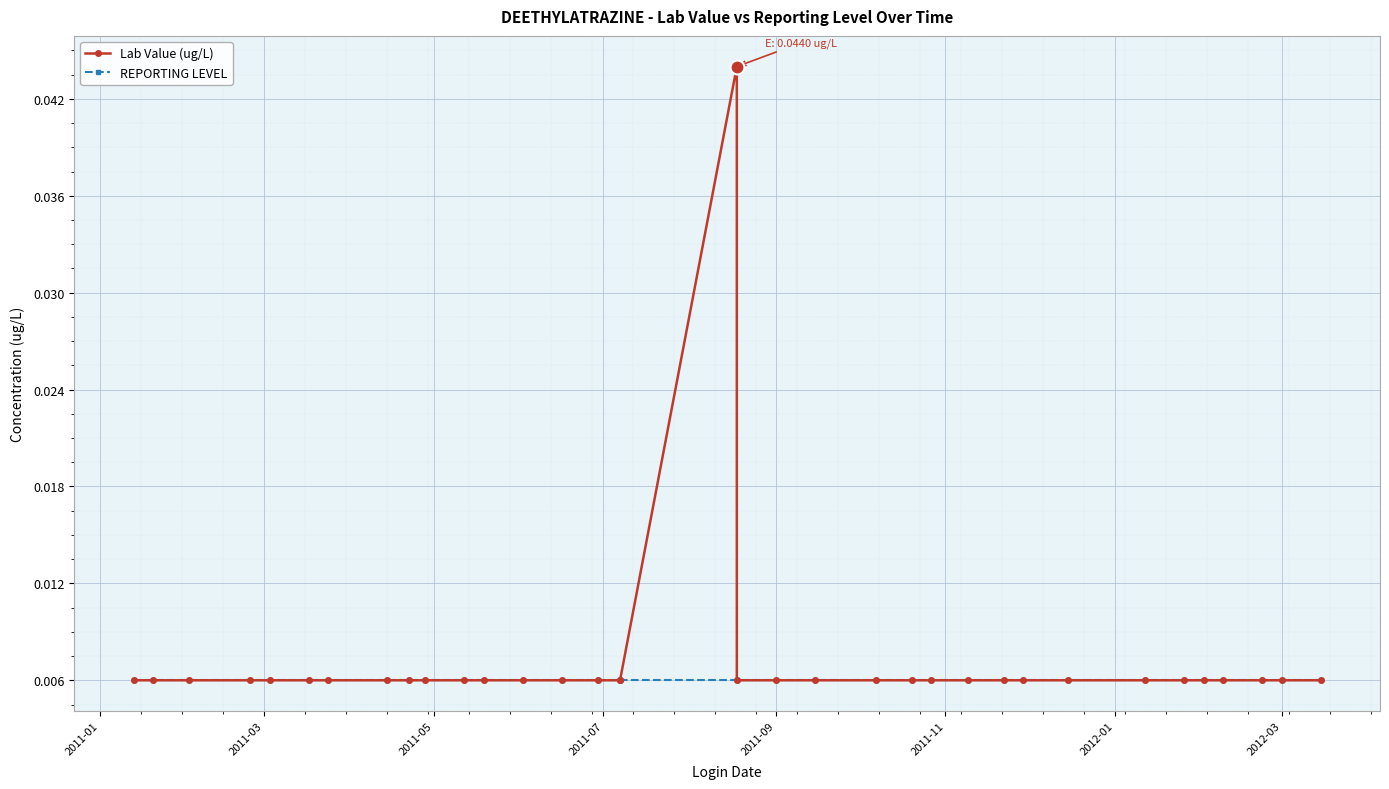

How many data points does each series have?

35